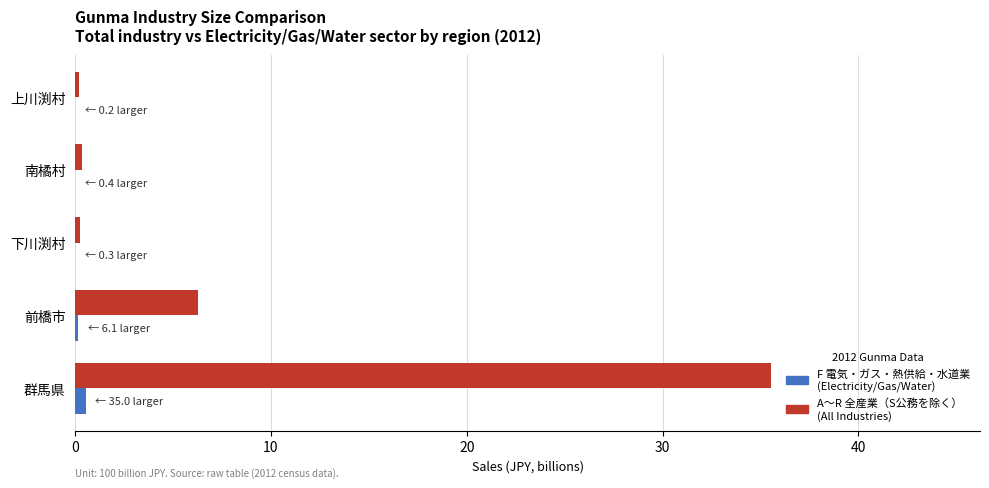

What is the greatest value displayed?

35.6